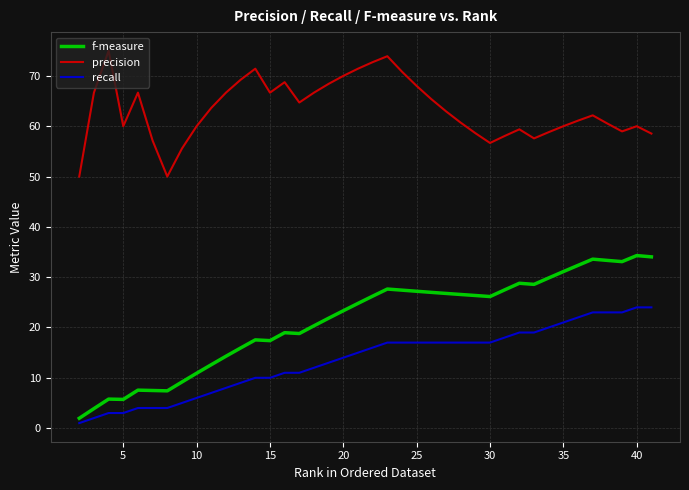

True or false: precision and f-measure intersect in this chart.

False